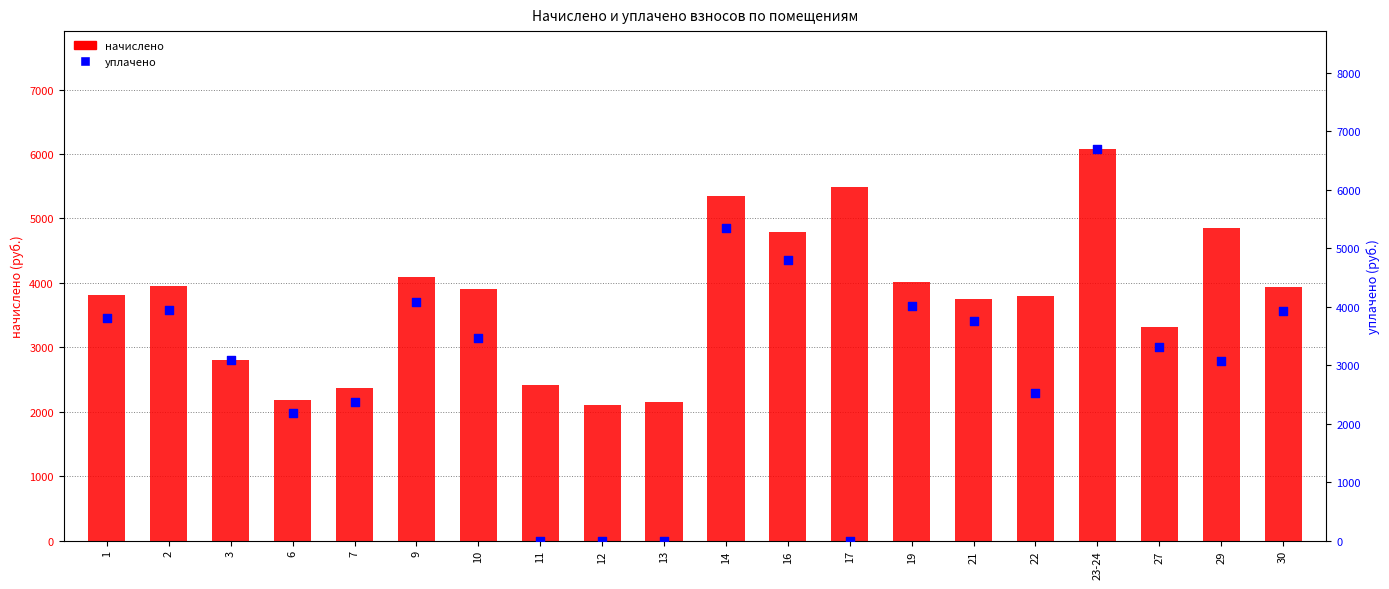

Which series has the largest total across all categories?

начислено